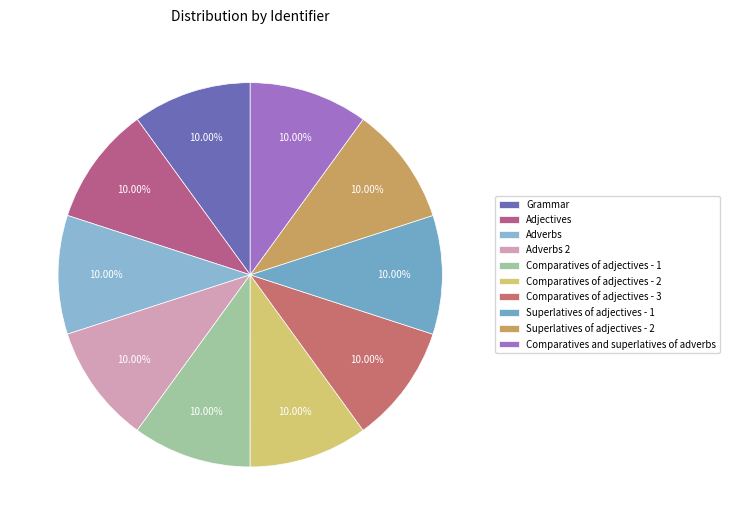

How many slices are in this pie chart?

10